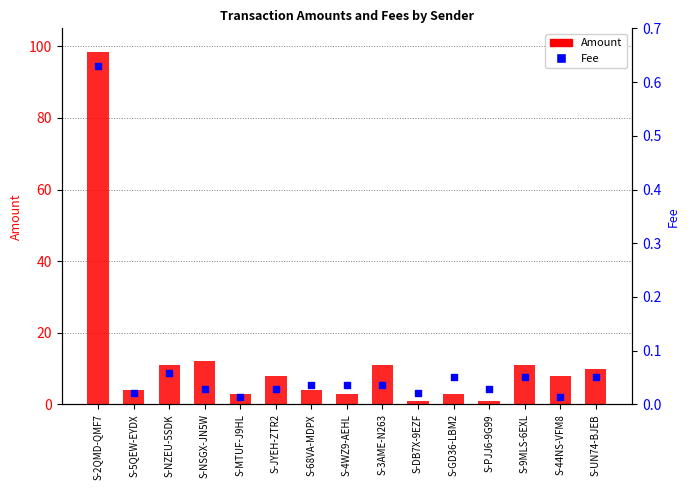

What is the total value across all series at S-44NS-VFM8?

8.0